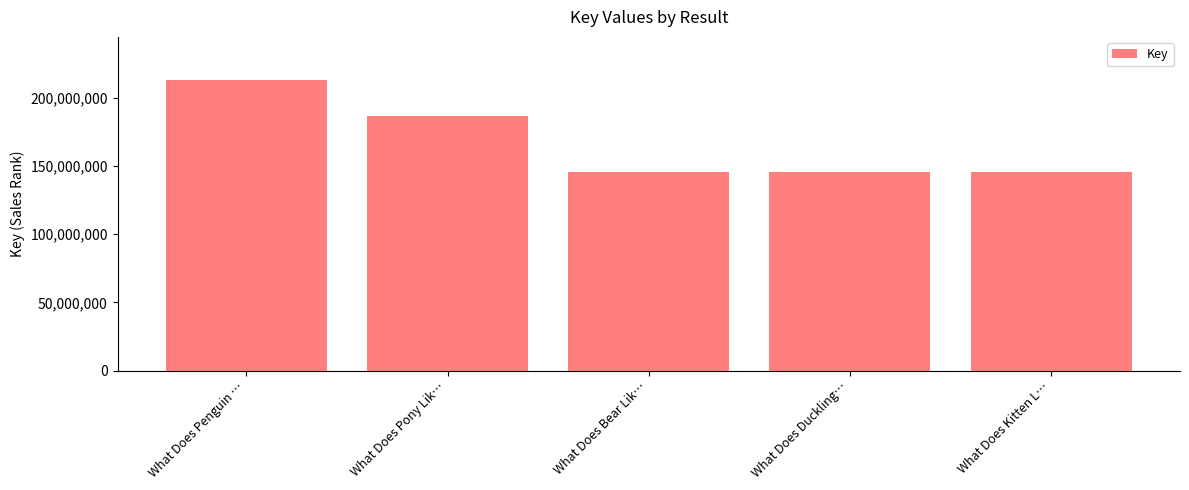

Approximately how many times larger is the value at What Does Bear Lik… compared to What Does Duckling…?

1.0